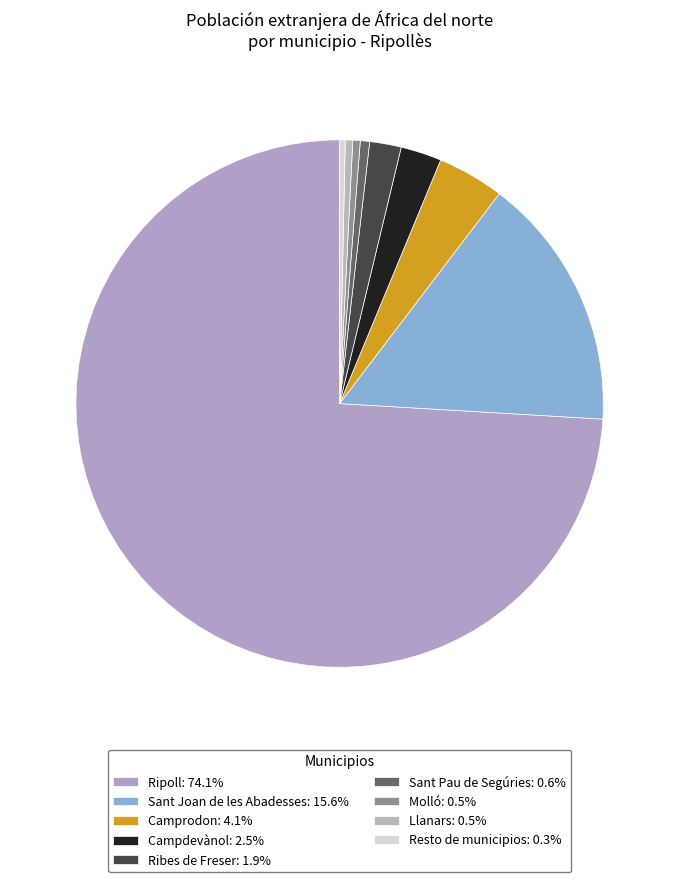

Is there any slice that represents more than half of the pie?

Yes